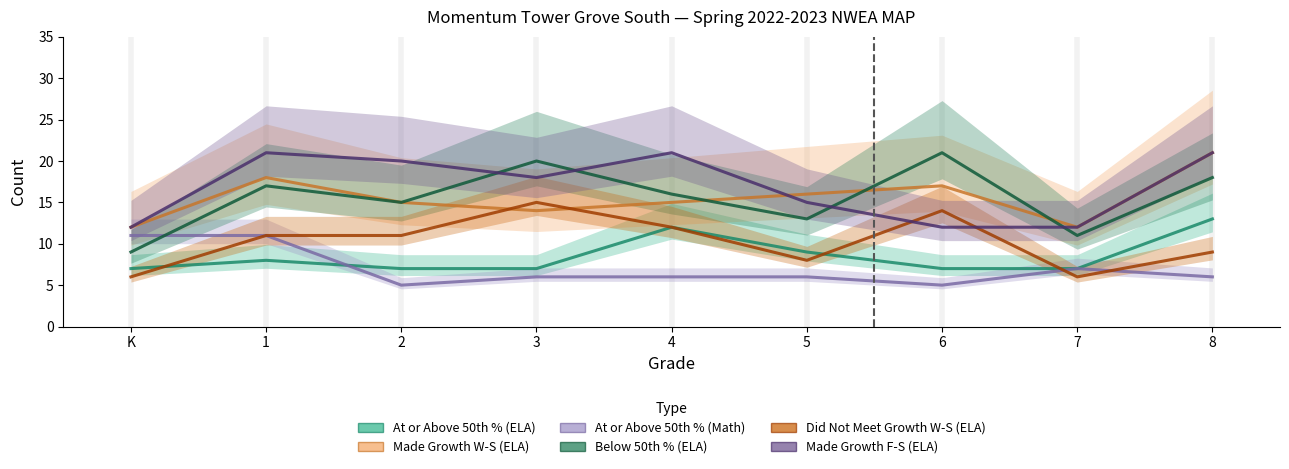

At which category does Made Growth W-S (ELA) reach its first local valley?

3